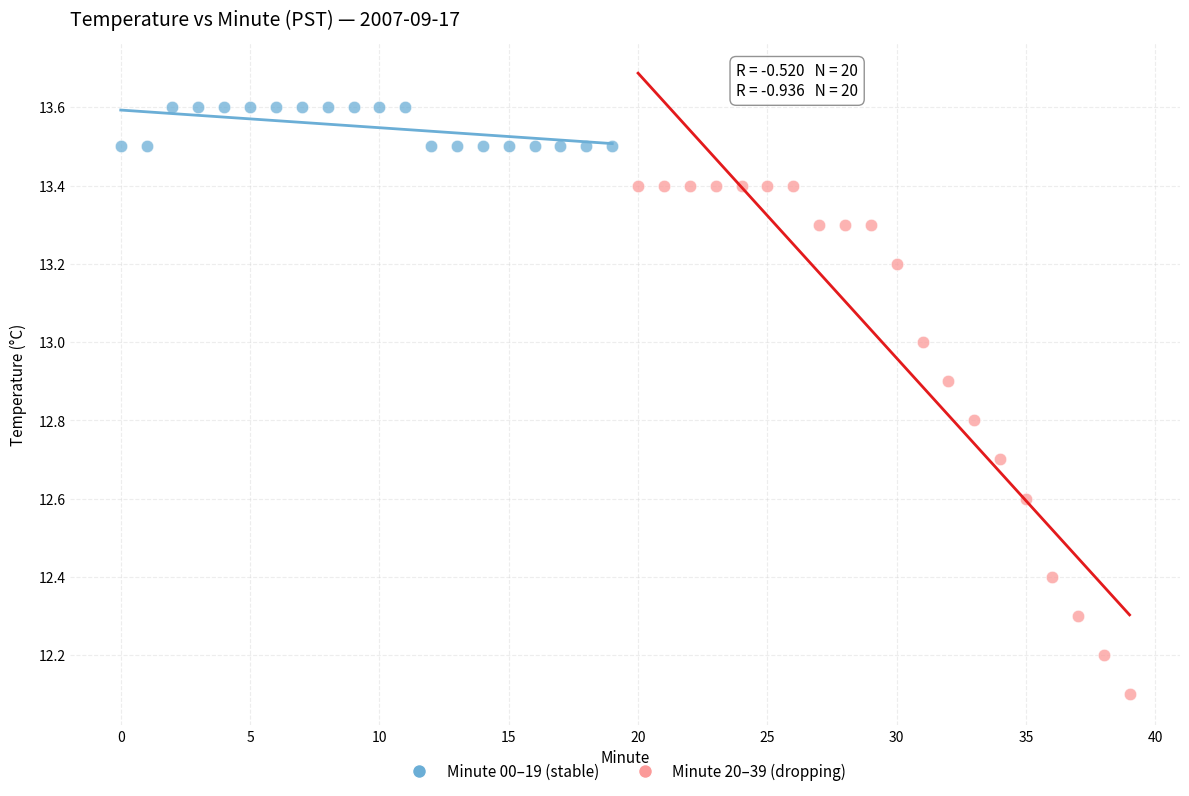

Which series contains the highest Y value?

Minute 00–19 (stable)